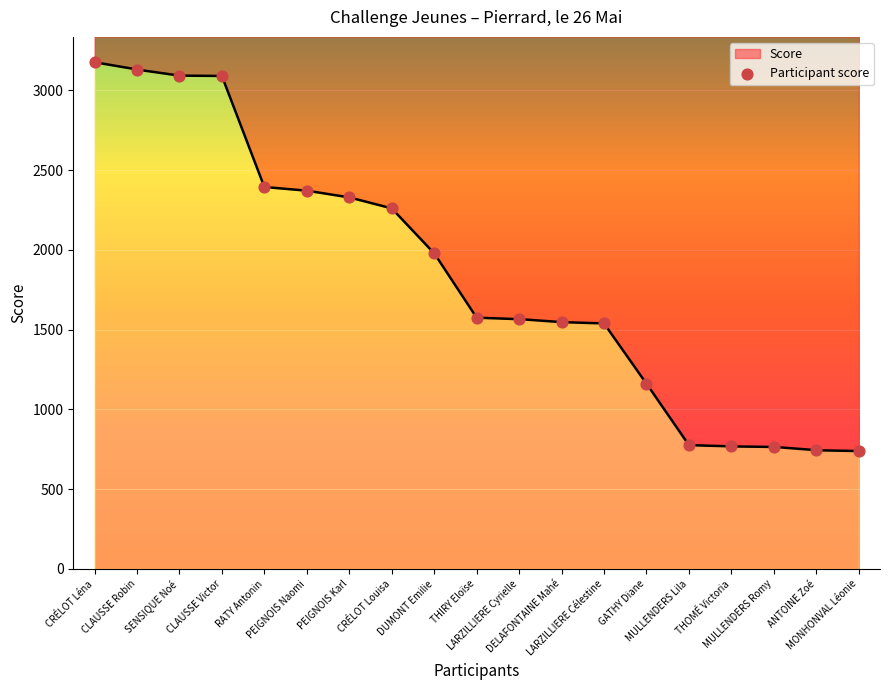

Which has a higher value, PEIGNOIS Naomi or LARZILLIERE Célestine?

PEIGNOIS Naomi